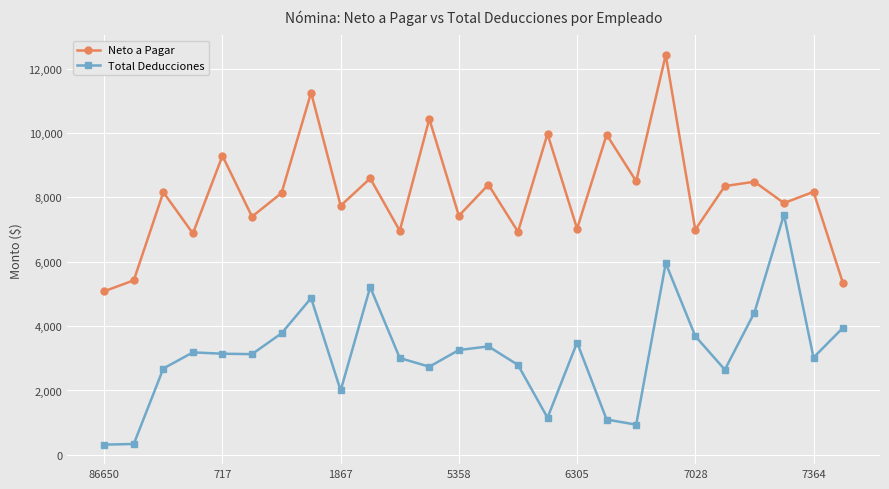

True or false: Total Deducciones and Neto a Pagar cross at least once.

False